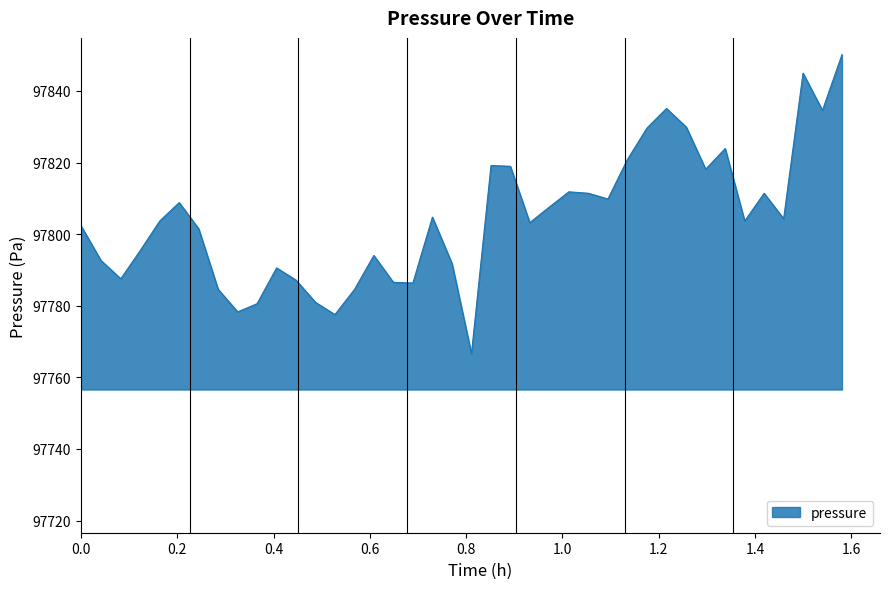

What is the difference between the maximum and minimum values?

83.5